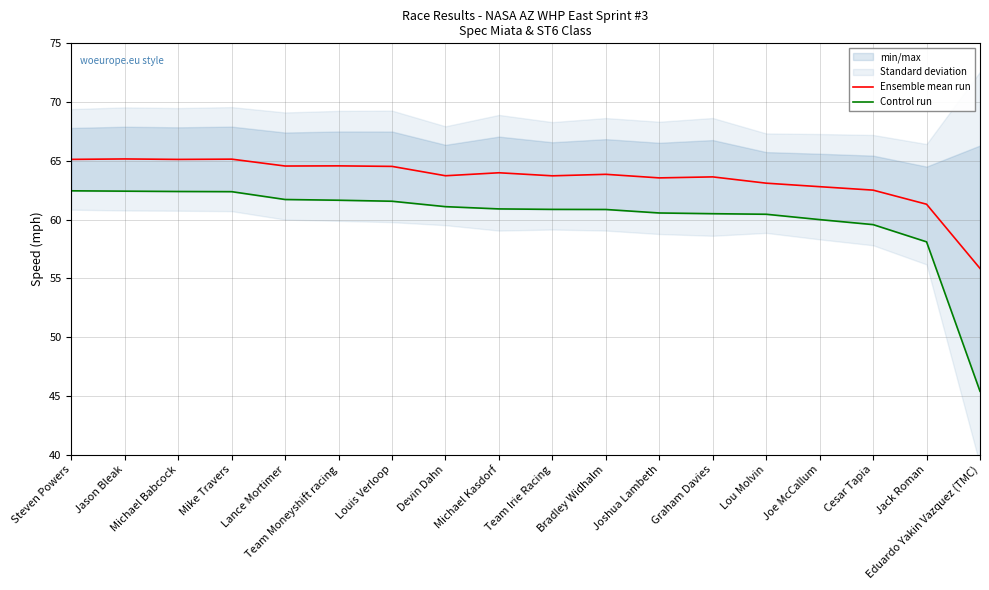

What is the label of the 6th point from the left?

Team Moneyshift racing